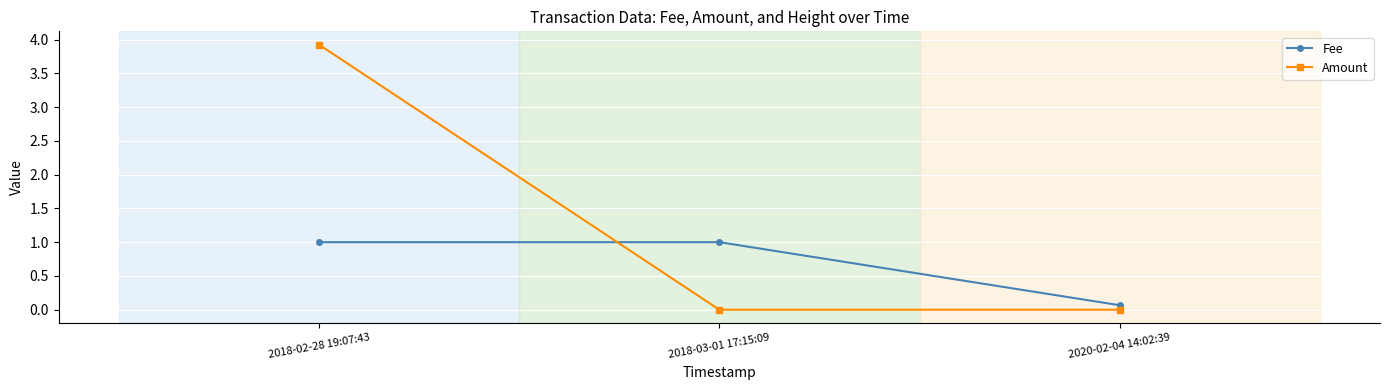

What is the difference between the highest and lowest values at 2018-02-28 19:07:43?

2.9